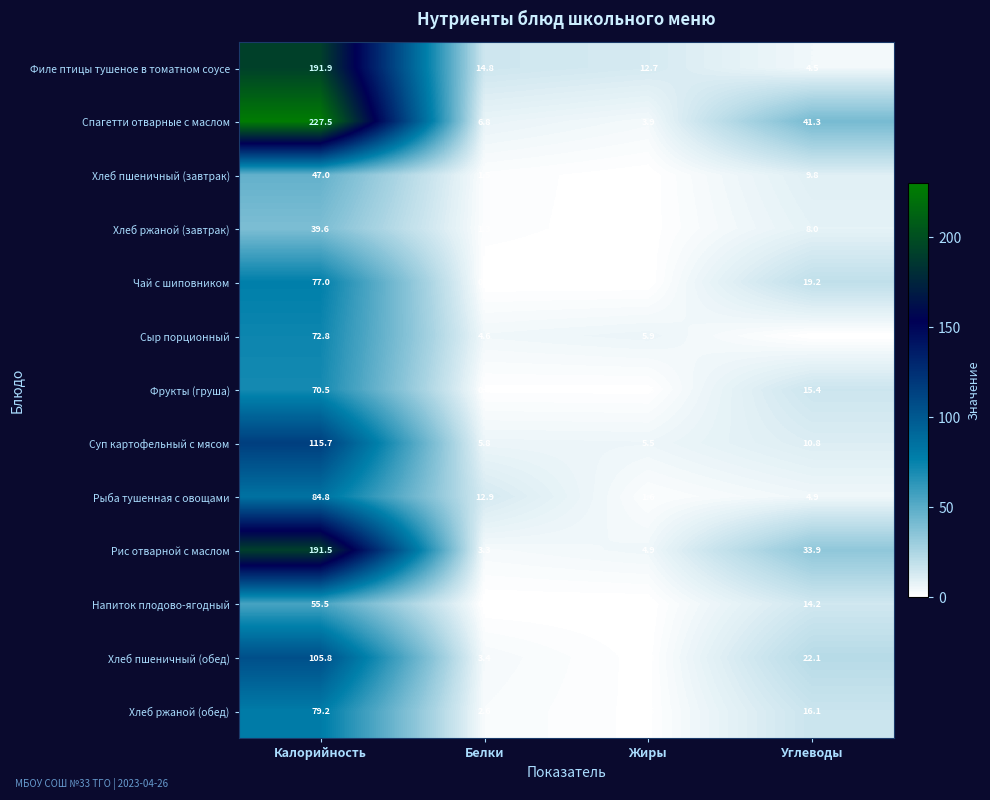

The value of Сыр порционный at Жиры is 5.9. True or false?

True